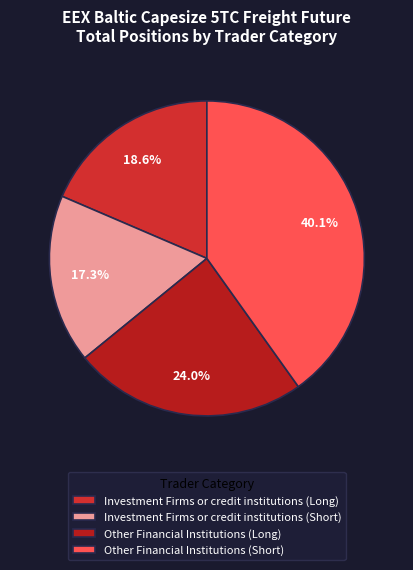

To the nearest percent, what is the combined percentage of Investment Firms or credit institutions (Long) and Investment Firms or credit institutions (Short)?

36%